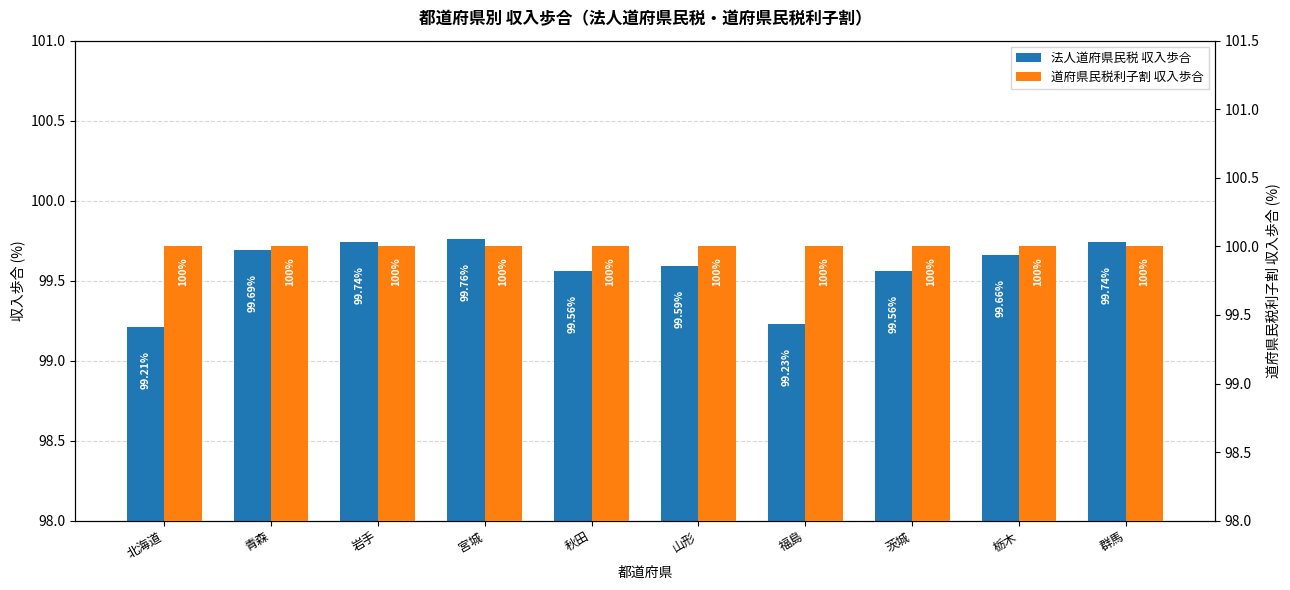

Count the number of categories in the chart.

10